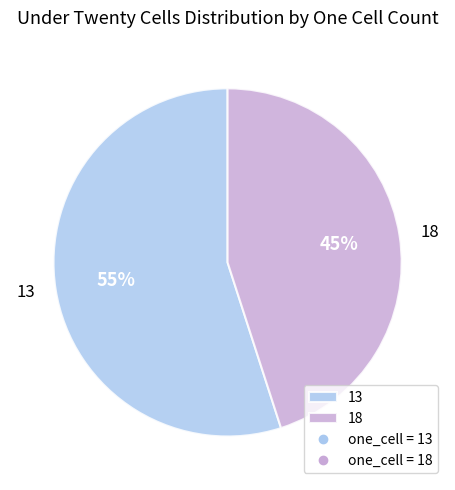

Rank the categories by value from lowest to highest.

18, 13